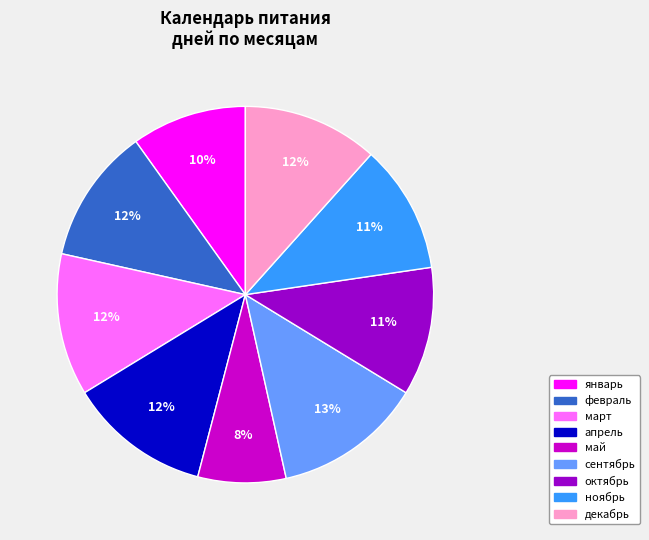

Does any single category account for the majority?

No